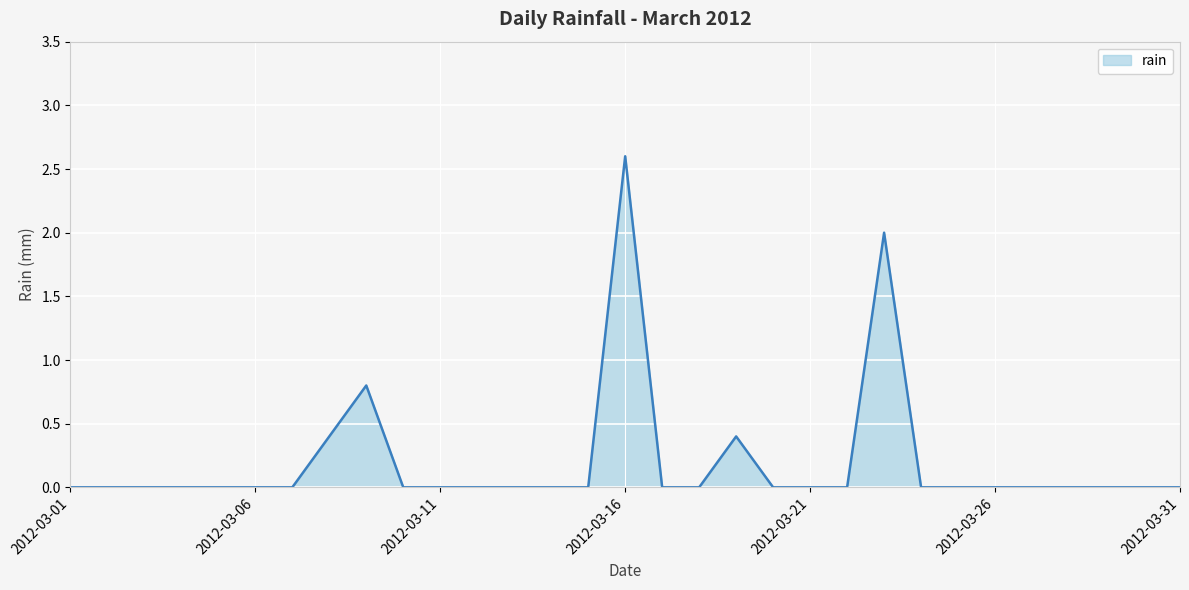

What is the difference between the maximum and minimum values?

2.6